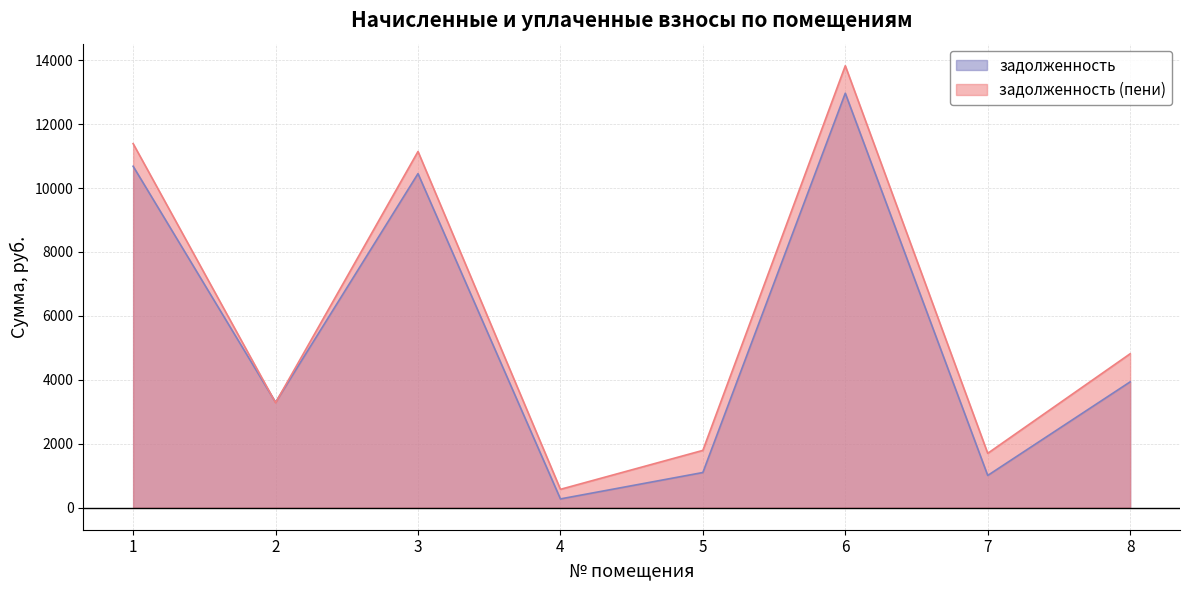

What is the value of the задолженность (пени) point at the 5th from the left?

1791.2